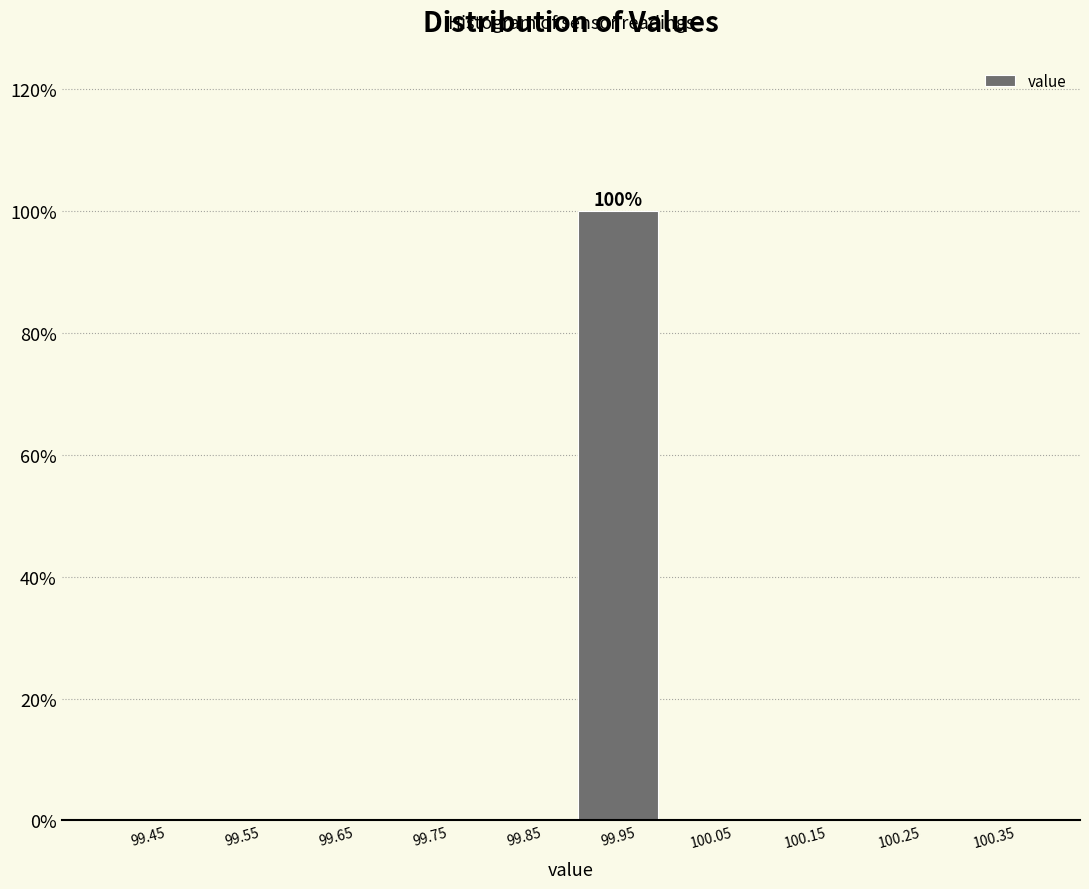

Over which range of the x-axis is the bar tallest?

99.9 to 100.0